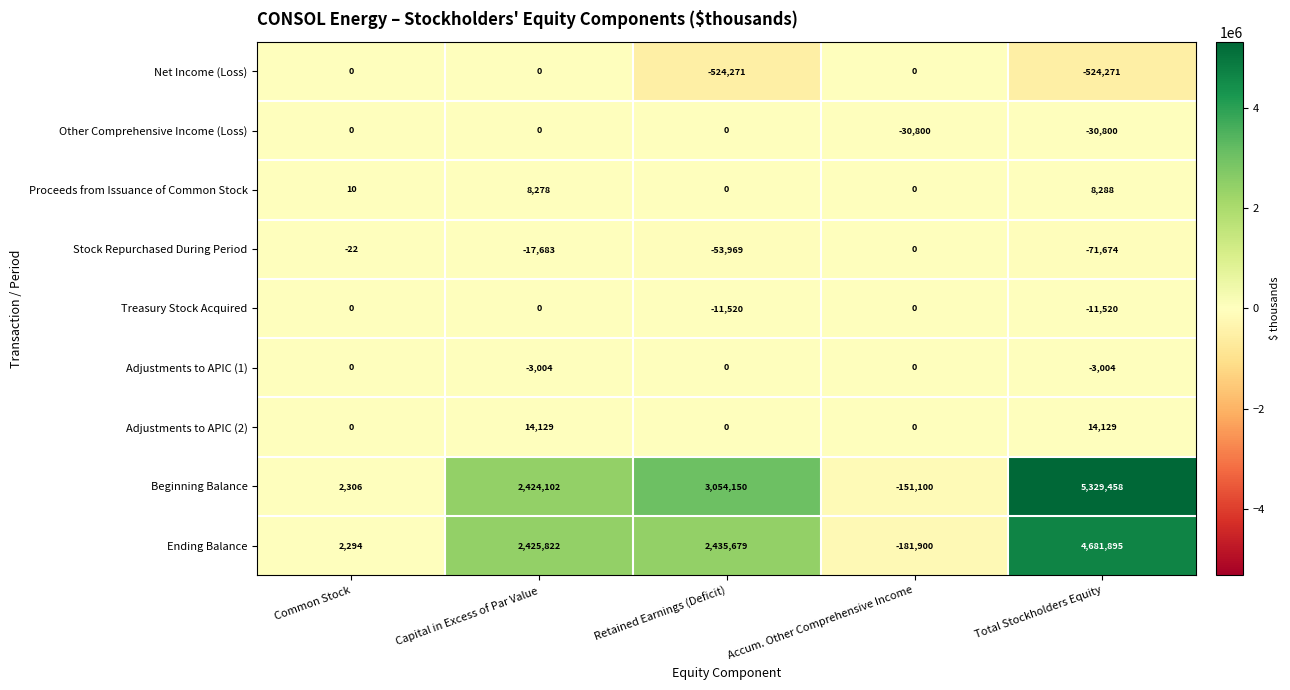

What is the difference between the Treasury Stock Acquired values at Total Stockholders Equity and Capital in Excess of Par Value?

11520